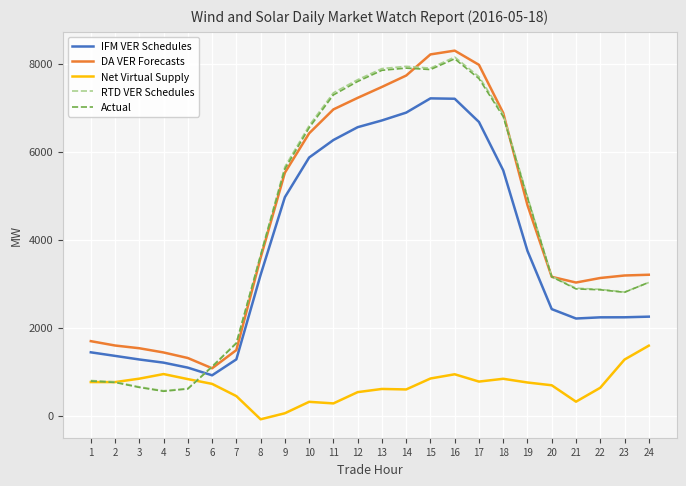

What is the greatest value displayed?

8294.2